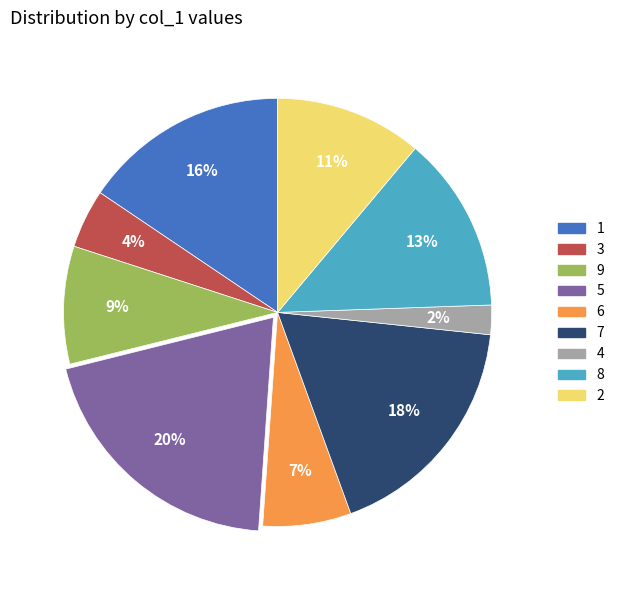

Count the number of slices in the pie.

9